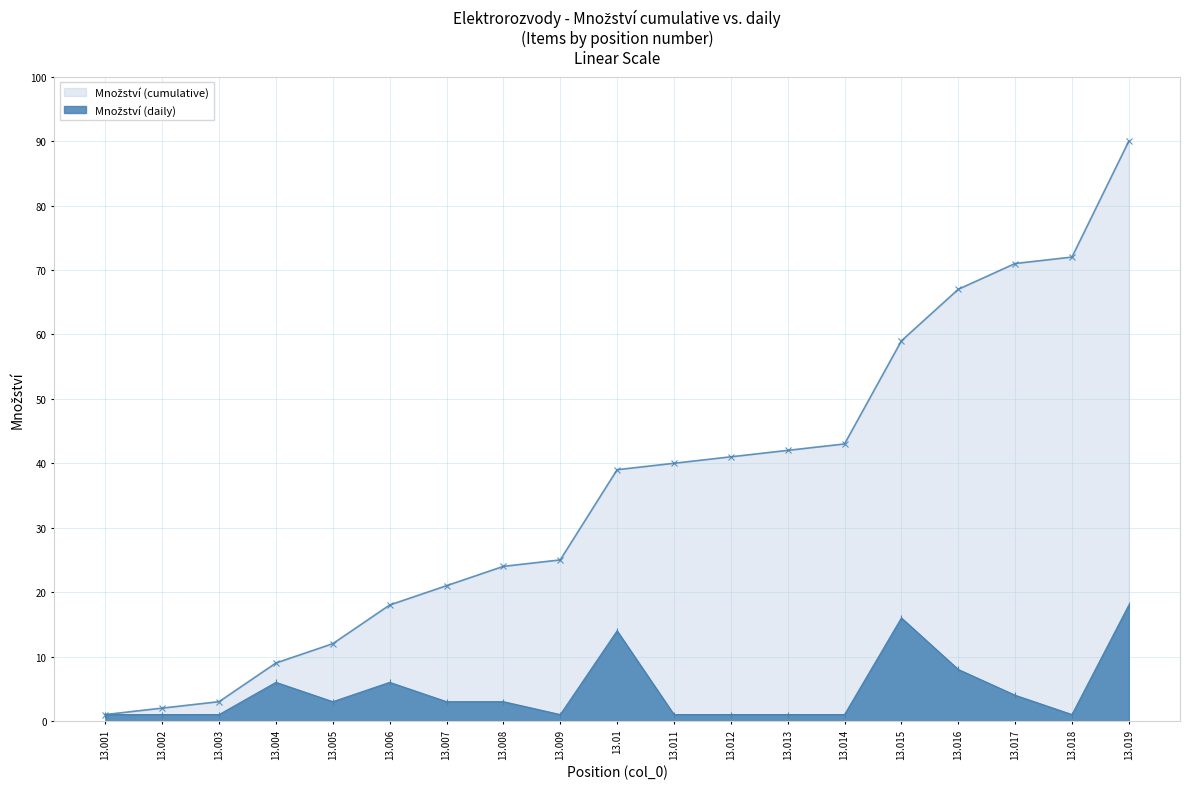

Which series changed the most between 13.01 and 13.012?

Množství (daily)